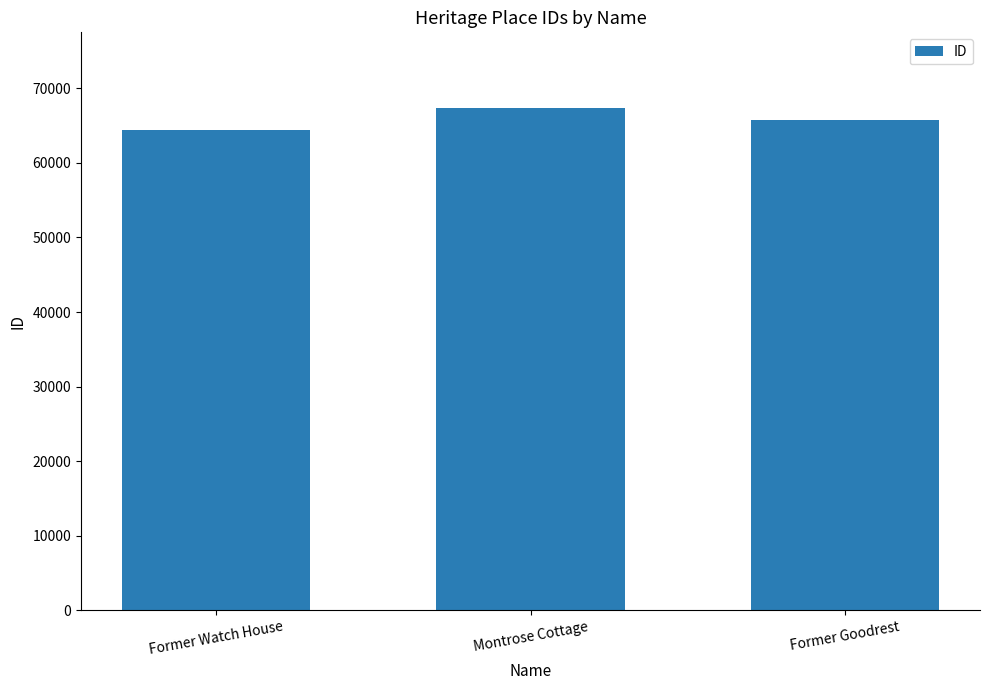

Which has a higher value, Former Goodrest or Montrose Cottage?

Montrose Cottage